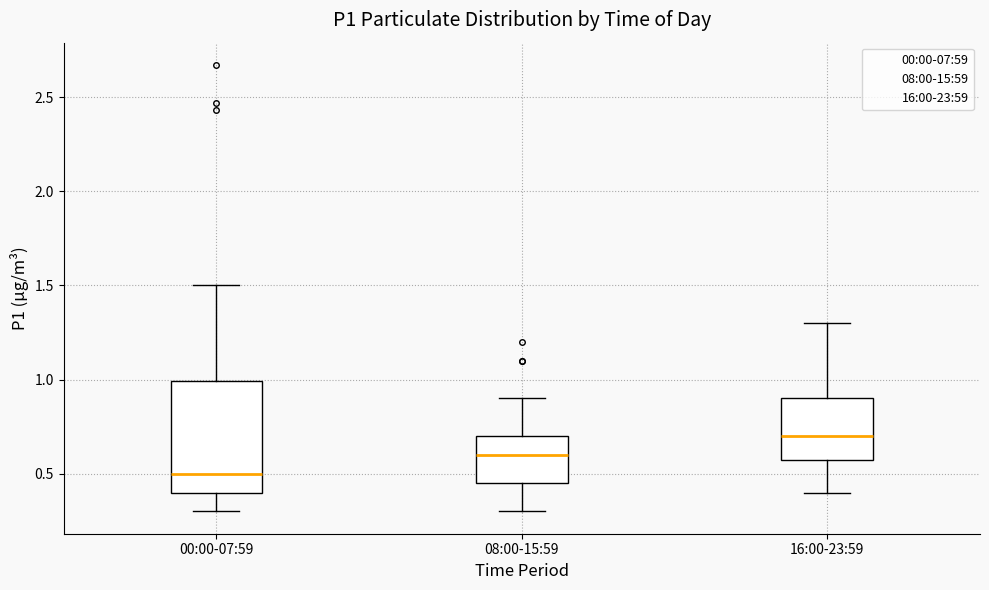

Reading left to right, read every box against the y-axis: the position of its median line, the range the box covers, and the ends of its whiskers. The values are not printed on the chart, so give them approximately, as read against the axis.

00:00-07:59: median 0.50, box 0.40 to 1.00, whiskers 0.30 to 1.50
08:00-15:59: median 0.60, box 0.45 to 0.70, whiskers 0.30 to 0.90
16:00-23:59: median 0.70, box 0.60 to 0.90, whiskers 0.40 to 1.30